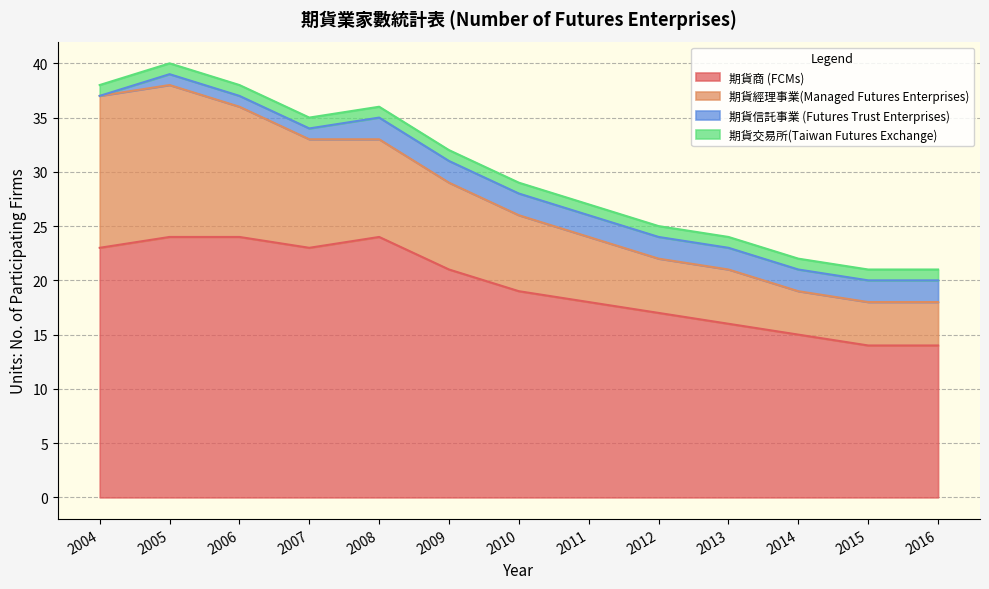

Does the chart have visible grid lines?

Yes